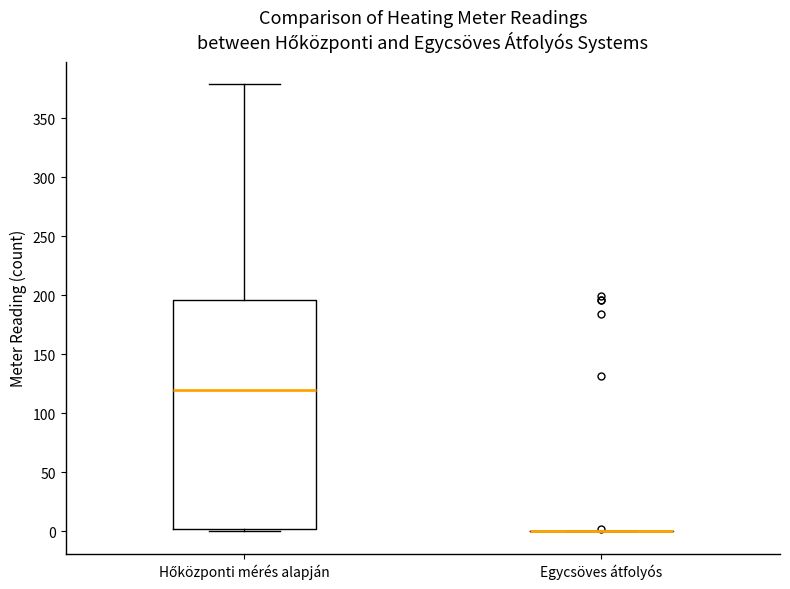

Reading left to right, read every box against the y-axis: the position of its median line, the range the box covers, and the ends of its whiskers. The values are not printed on the chart, so give them approximately, as read against the axis.

Hőközponti mérés alapján: median 120, box 0 to 195, whiskers 0 (just below the box's lower edge) to 380
Egycsöves átfolyós: box collapsed to a line at 0, whiskers 0 to 0